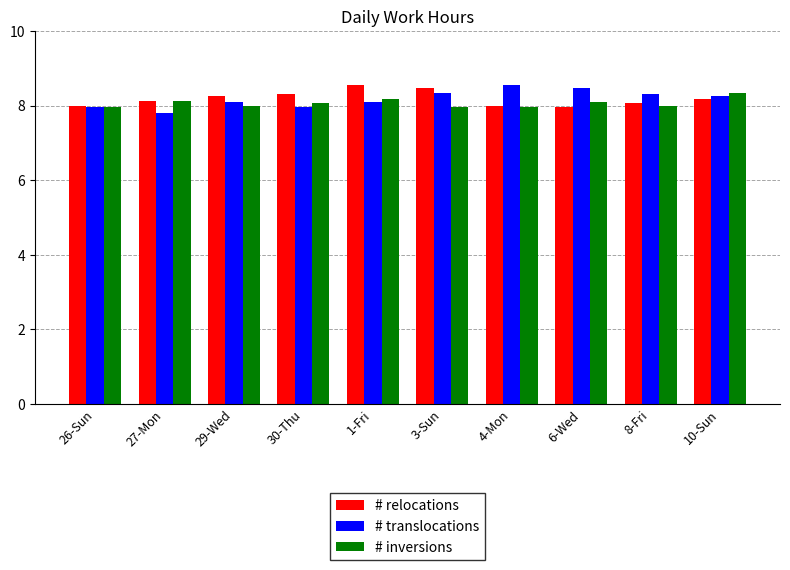

What is the total value across all series at 6-Wed?

24.5